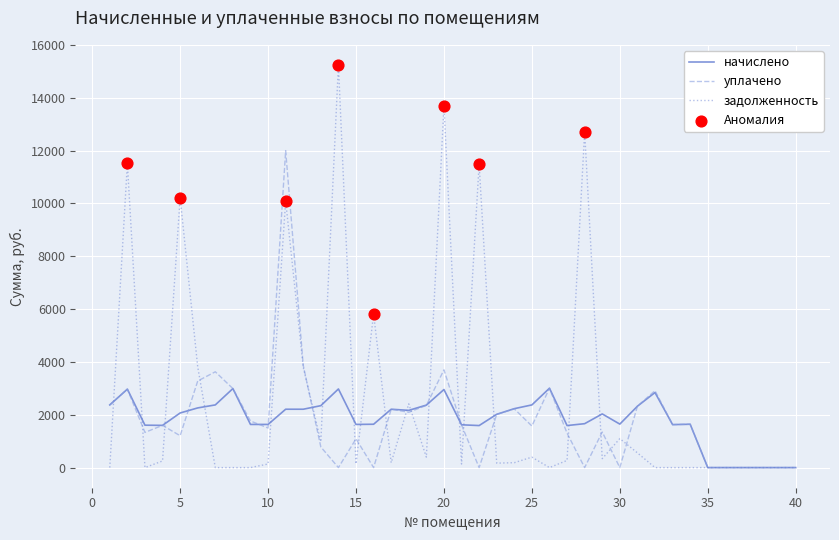

At how many categories does at least one series exceed 13342?

2